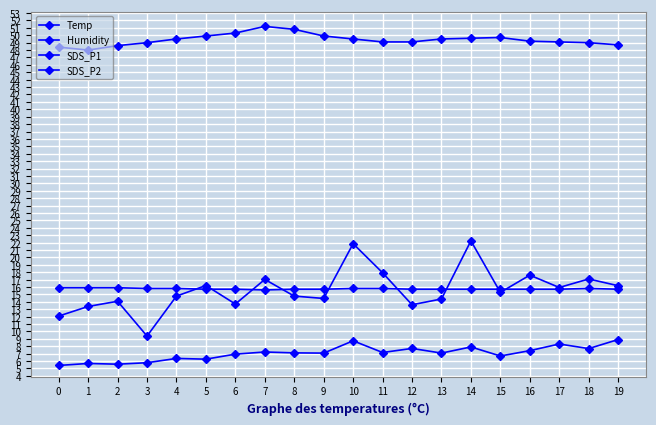

How many series are shown in this chart?

4